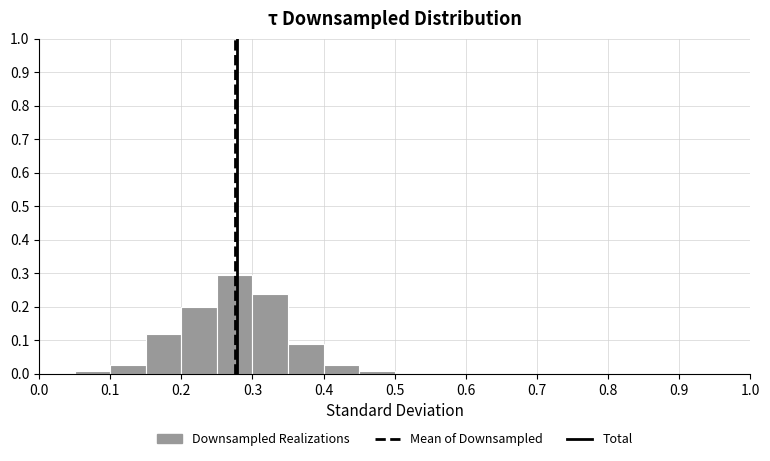

Which range on the x-axis has the tallest bar?

0.25 to 0.30